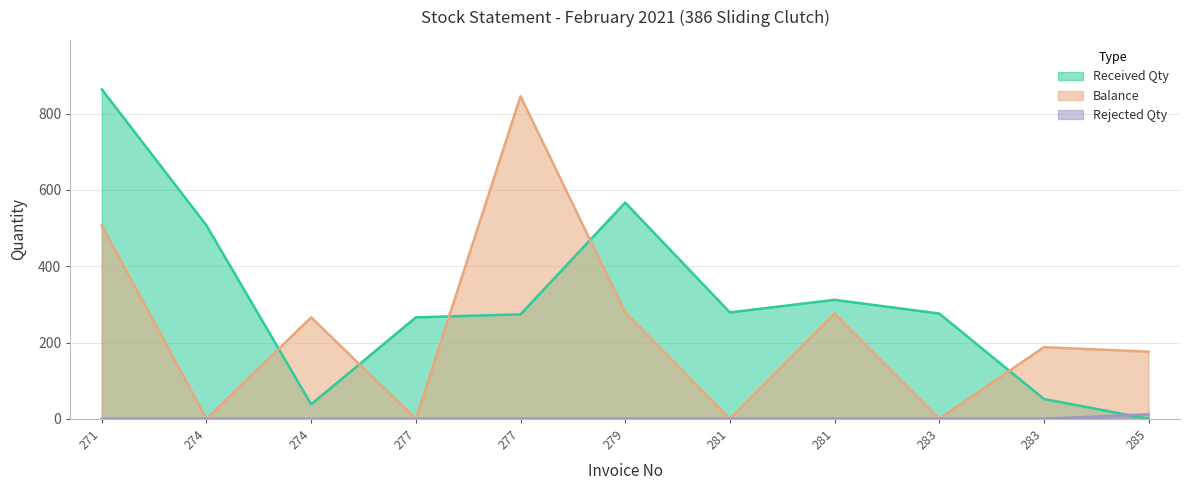

The Rejected Qty series shows 0 at 281. True or false?

True